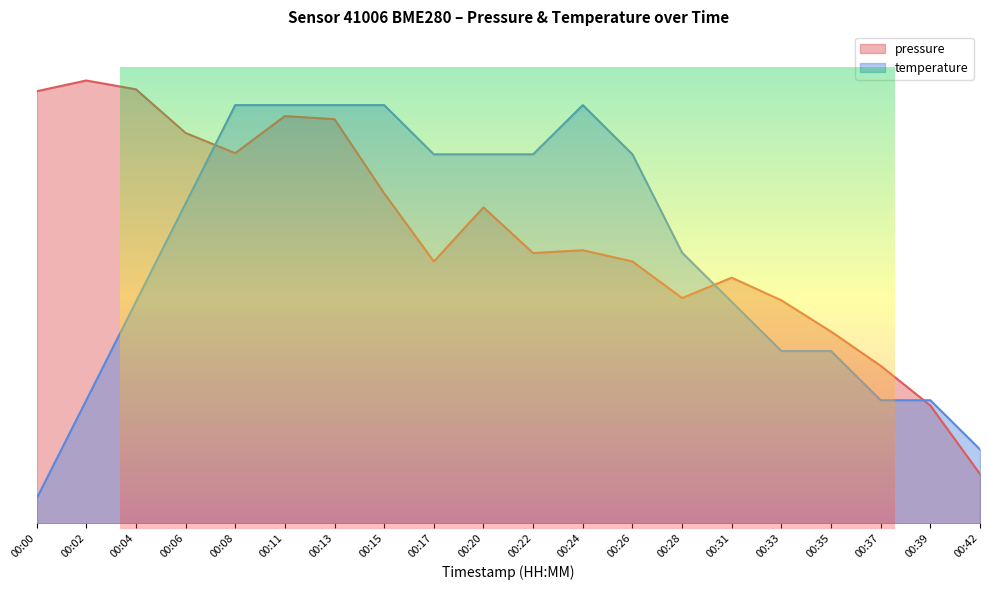

Which series has the widest spread of values?

pressure